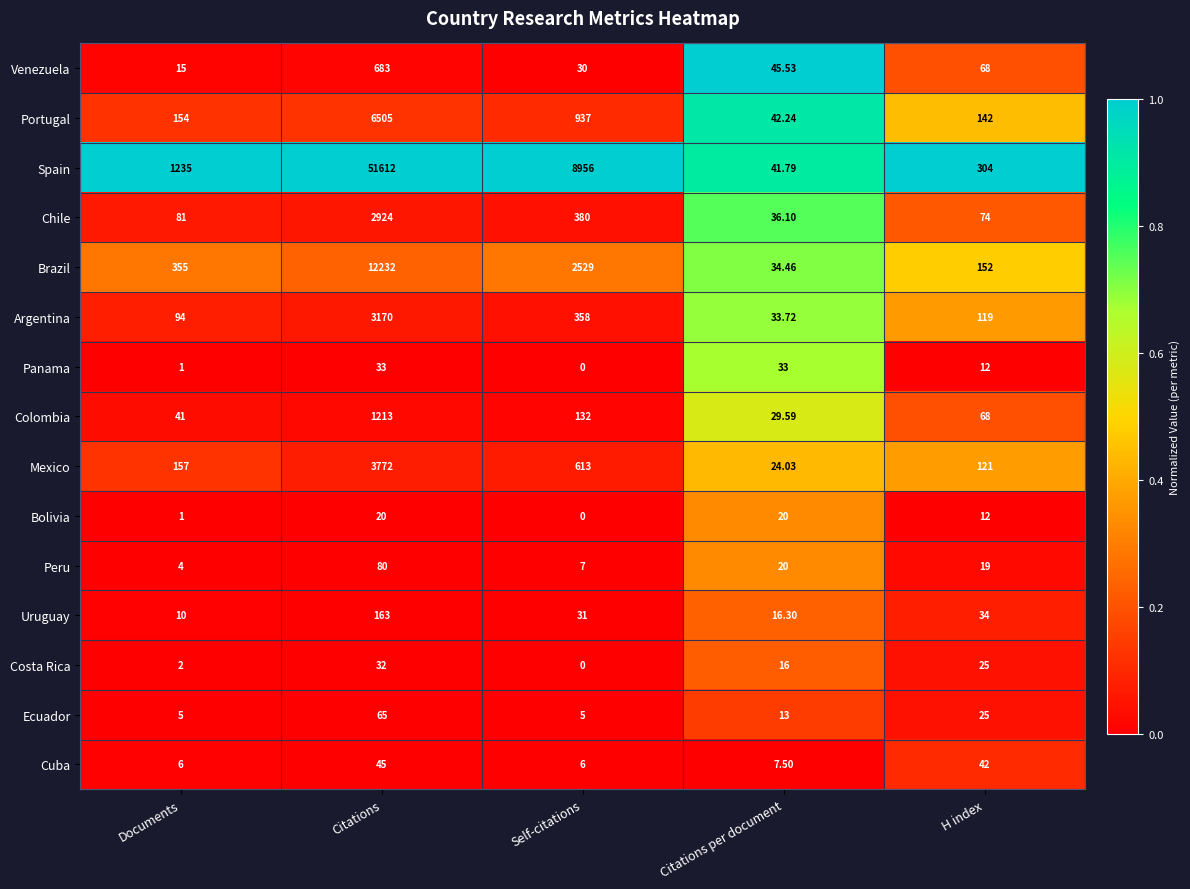

List the series in order of their peak value, lowest first.

Bolivia, Costa Rica, Panama, Cuba, Ecuador, Peru, Uruguay, Venezuela, Colombia, Chile, Argentina, Mexico, Portugal, Brazil, Spain